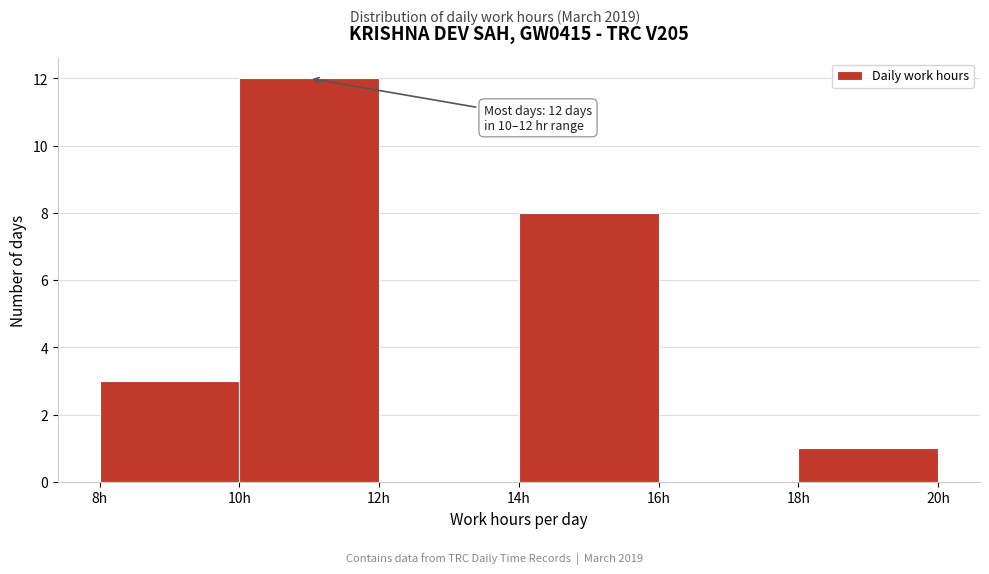

Over which range of the x-axis is the bar tallest?

10 to 12